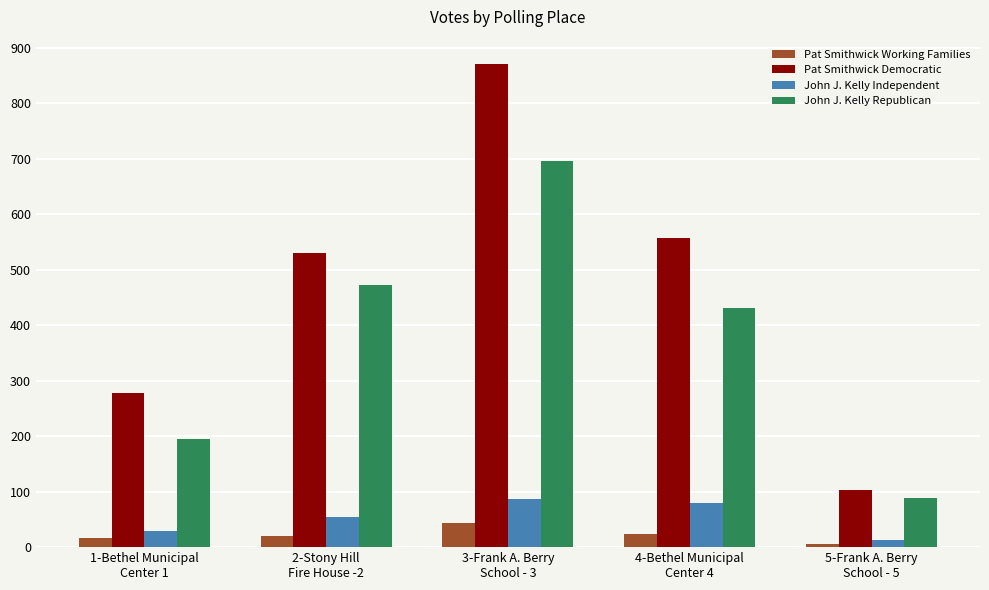

What are all the series names shown in the legend?

Pat Smithwick Working Families, Pat Smithwick Democratic, John J. Kelly Independent, John J. Kelly Republican